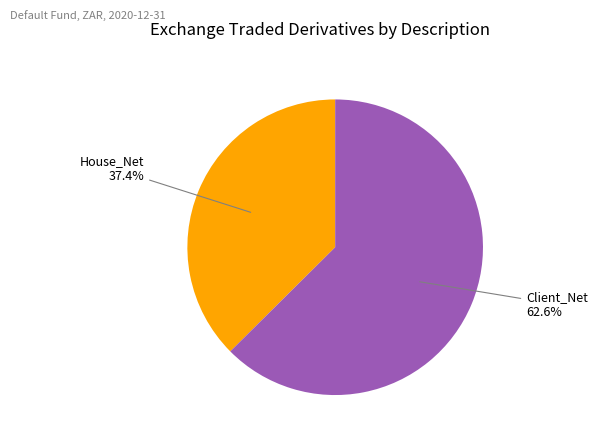

Approximately how many times larger is the value at Client_Net compared to House_Net?

1.7